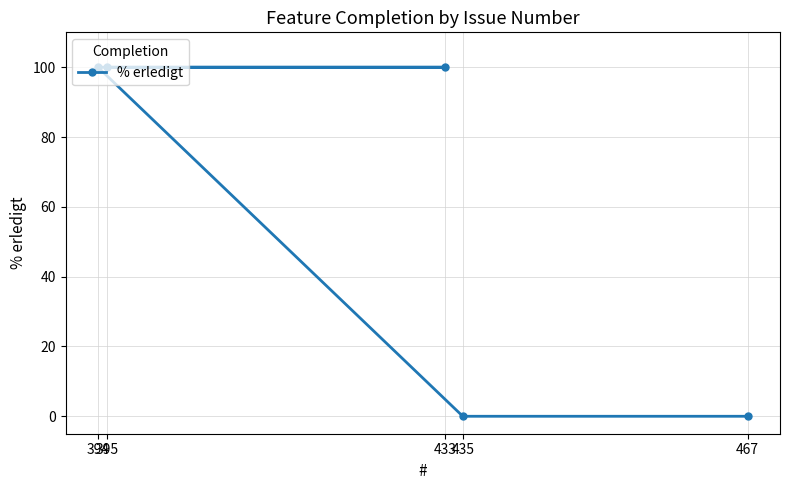

What is the difference between the second highest and minimum values?

100